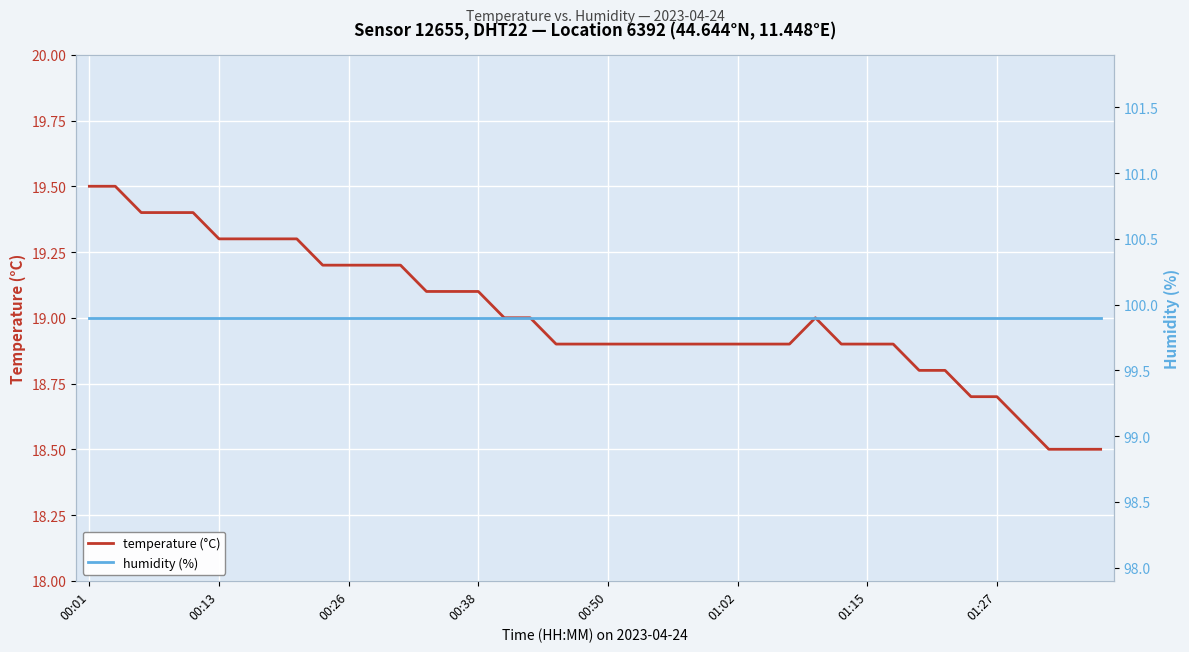

What is the label of the 1st point from the left?

00:01